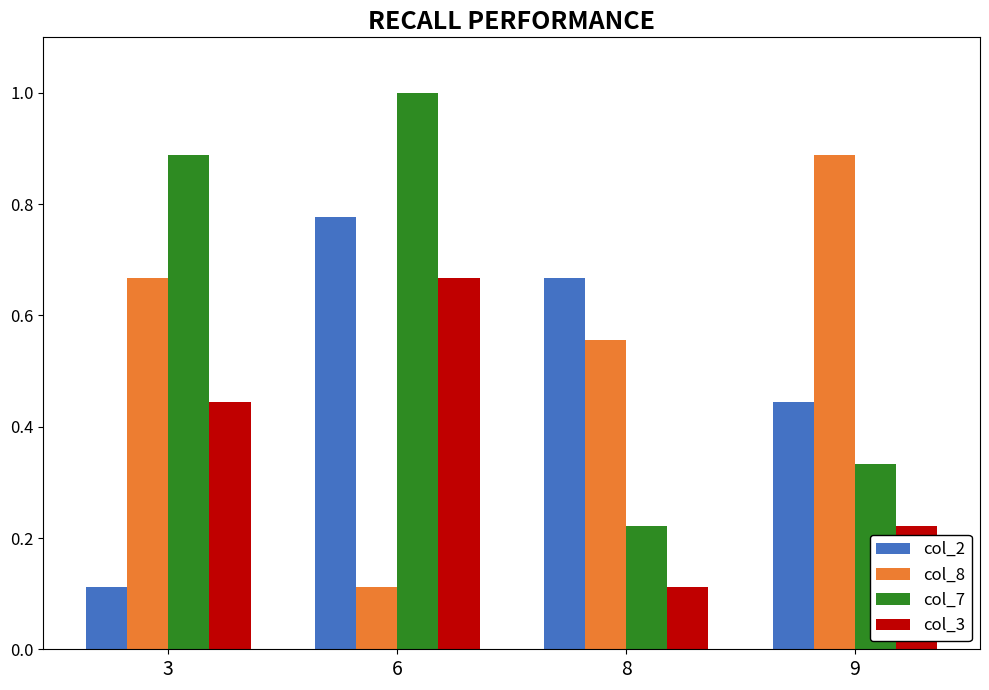

At how many categories does at least one series exceed 0?

4